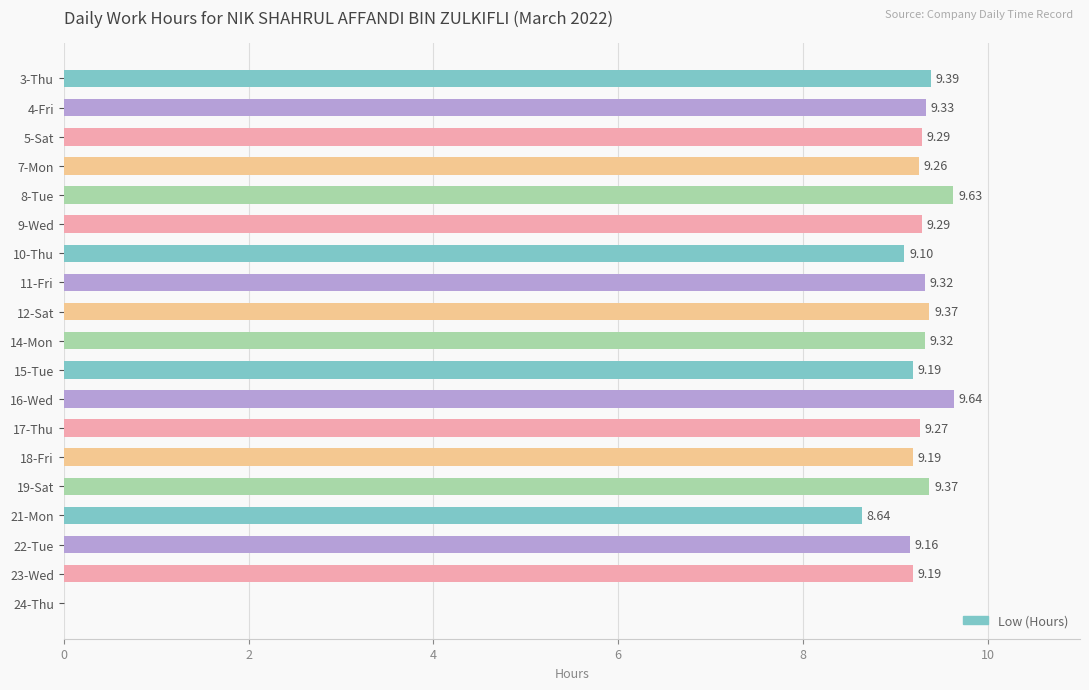

What is the sum of the values at 24-Thu and 17-Thu?

9.3